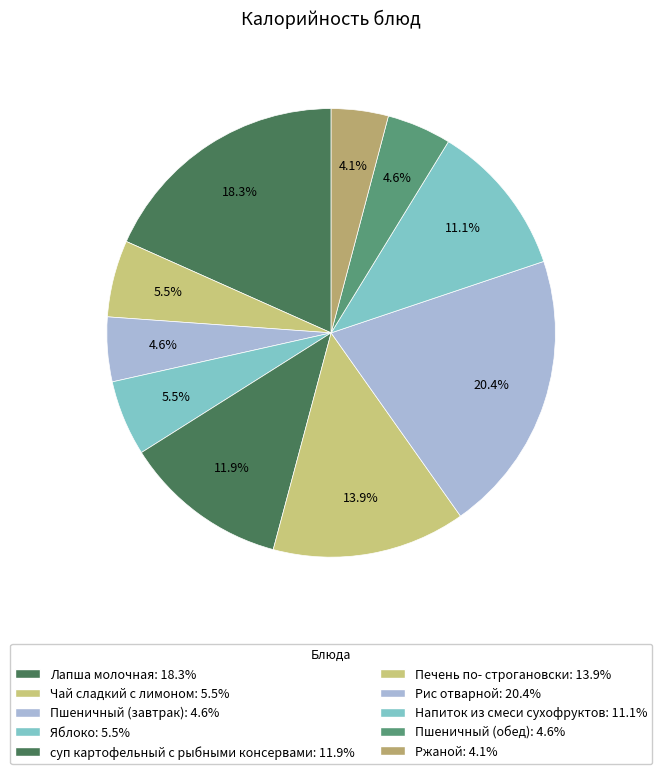

Does суп картофельный с рыбными консервами account for over 50% of the chart?

No